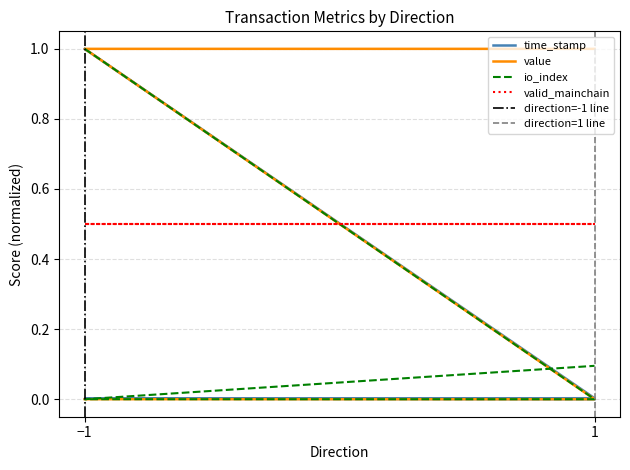

Which has a higher value, -1 or -1?

-1